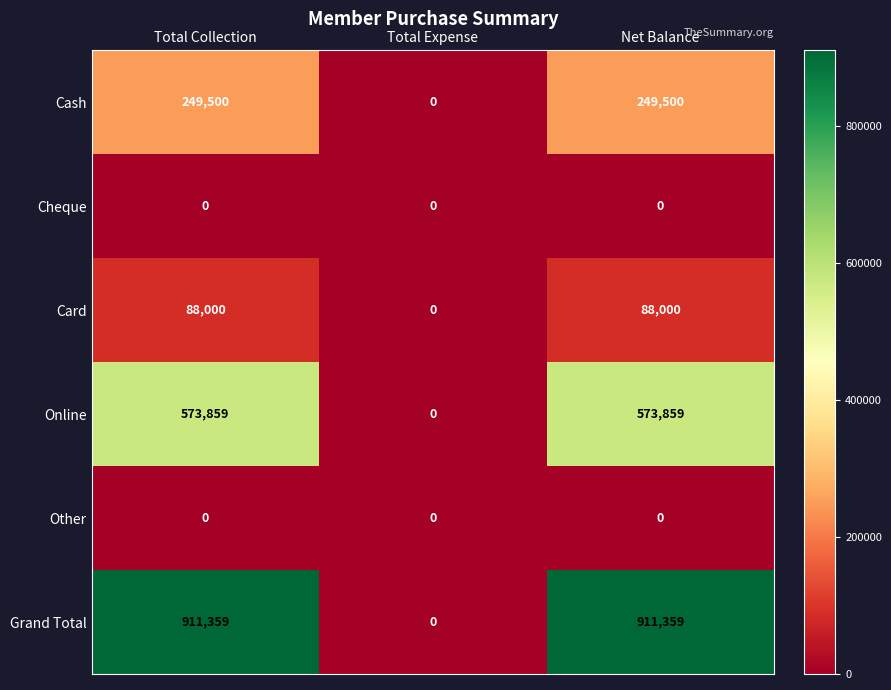

Reading right to left, list all the values displayed in this chart.

Cash: Net Balance=249500	Total Expense=0	Total Collection=249500
Cheque: Net Balance=0	Total Expense=0	Total Collection=0
Card: Net Balance=88000	Total Expense=0	Total Collection=88000
Online: Net Balance=573859	Total Expense=0	Total Collection=573859
Other: Net Balance=0	Total Expense=0	Total Collection=0
Grand Total: Net Balance=911359	Total Expense=0	Total Collection=911359